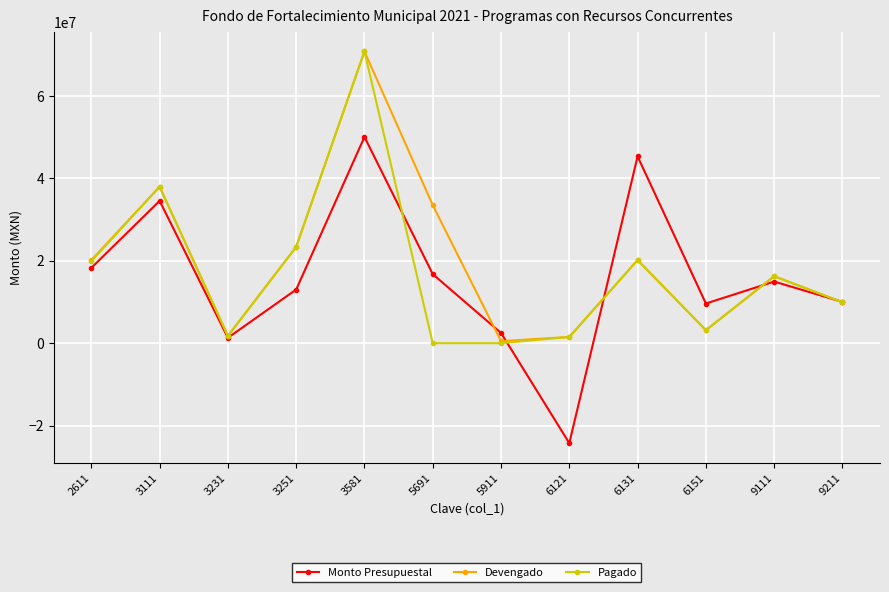

What is the difference between the highest and lowest values at 6151?

6471108.0